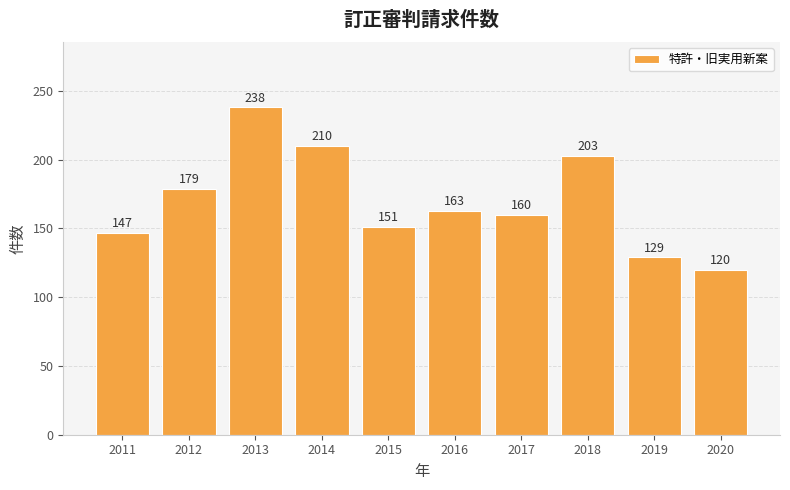

Which label corresponds to the largest value in the chart?

2013